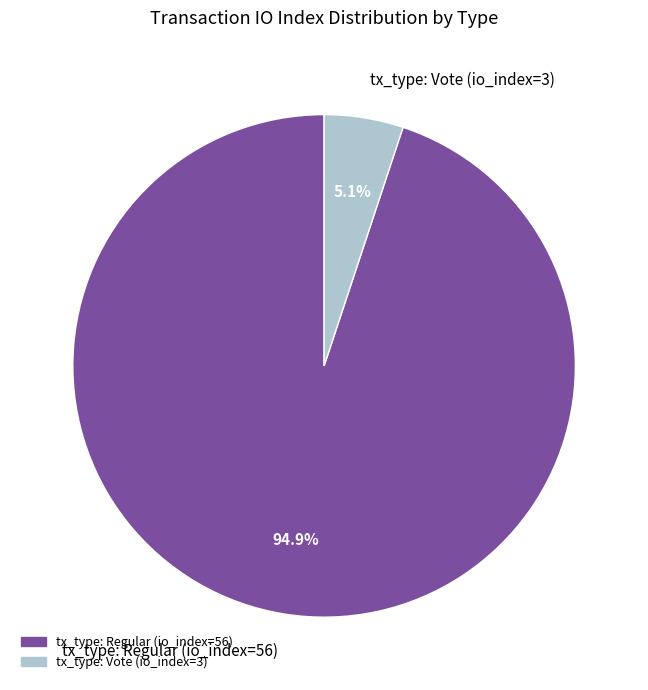

What percentage is the tx_type: Regular (io_index=56) slice, to the nearest percent?

95%